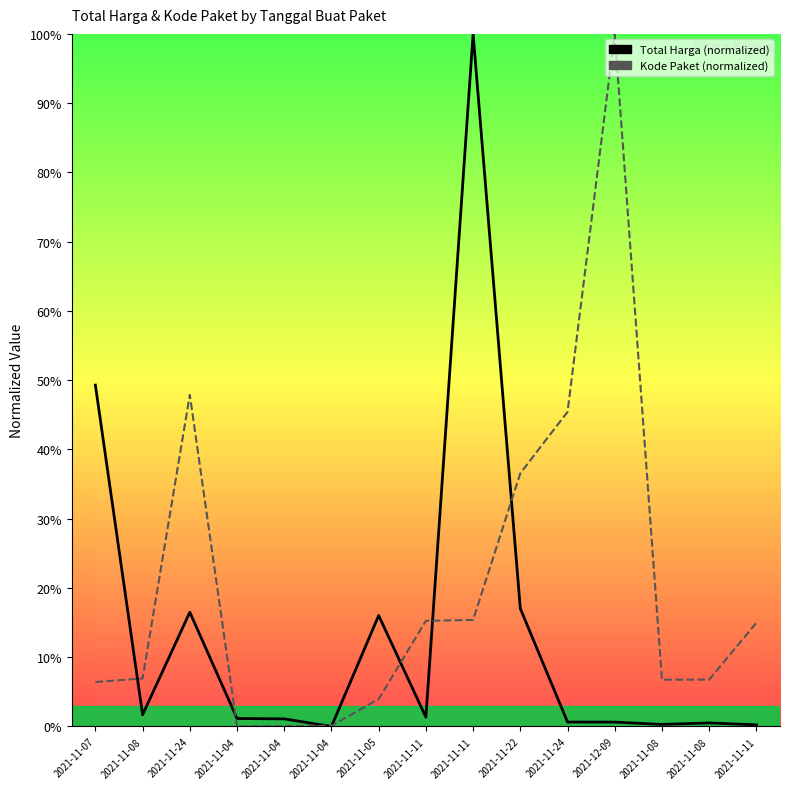

Reading left to right, transcribe all the data shown in this chart.

Total Harga: 49.3	1.7	16.5	1.2	1.1	0.0	16.0	1.3	100.0	17.0	0.6	0.6	0.3	0.5	0.2
Kode Paket: 6.4	6.9	47.9	0.0	0.1	0.1	4.0	15.3	15.4	36.6	45.4	100.0	6.8	6.8	15.0